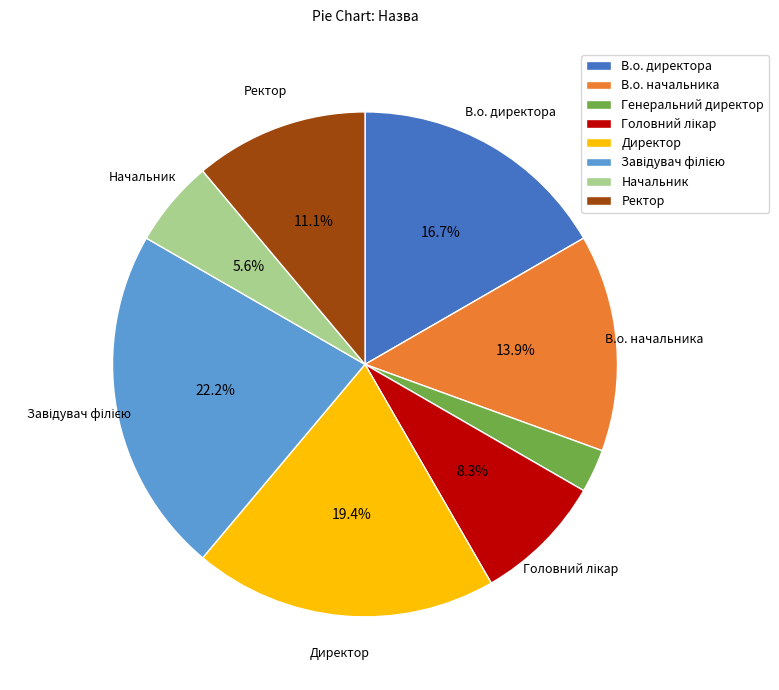

What is the smallest slice in the pie chart?

Генеральний директор